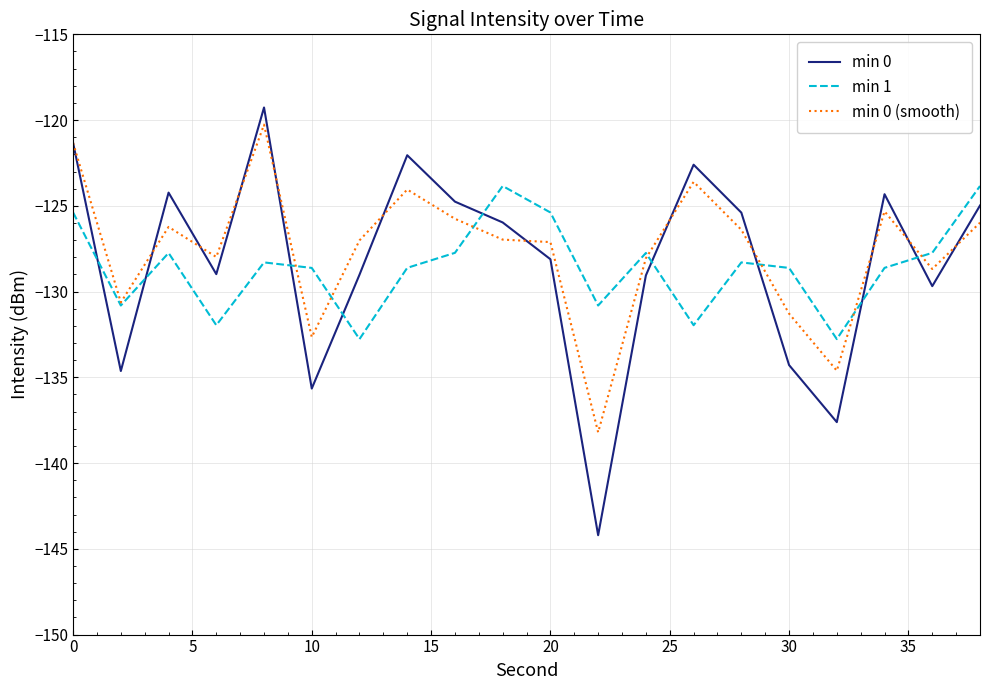

True or false: min 1 and min 0 (smooth) cross at least once.

True